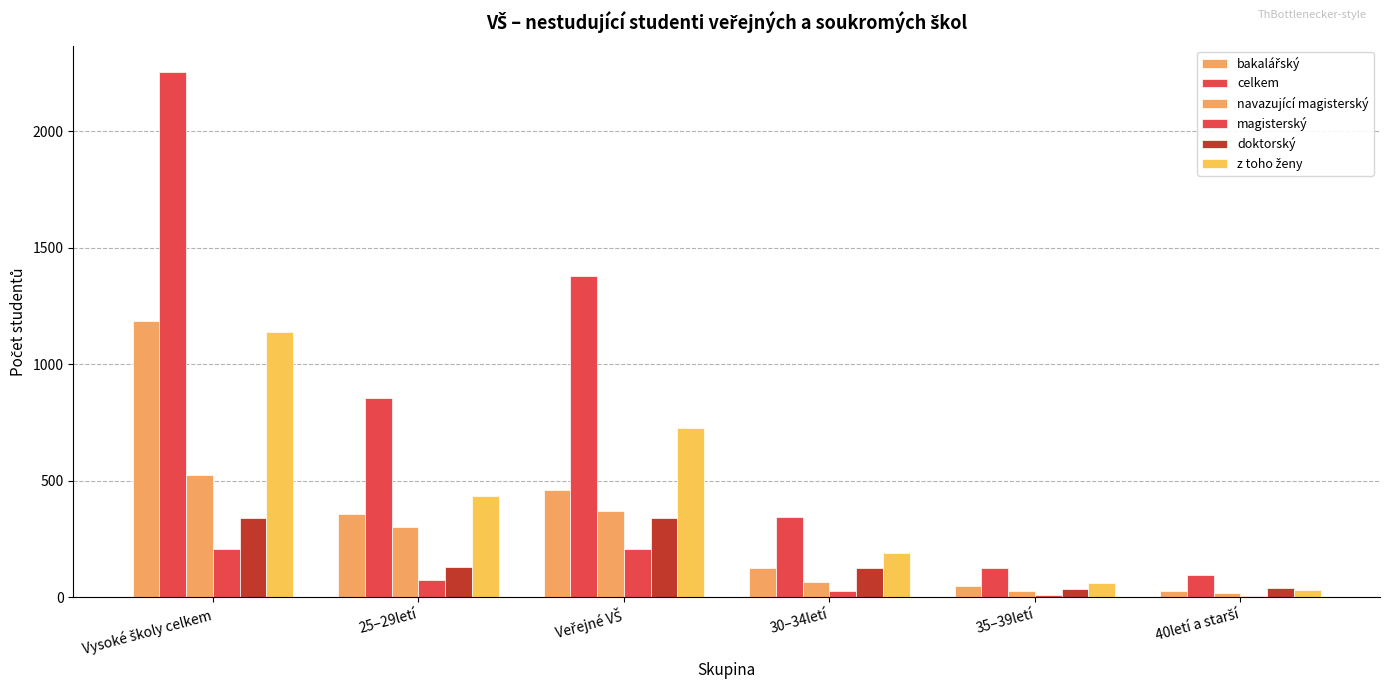

How many data points does each series have?

6